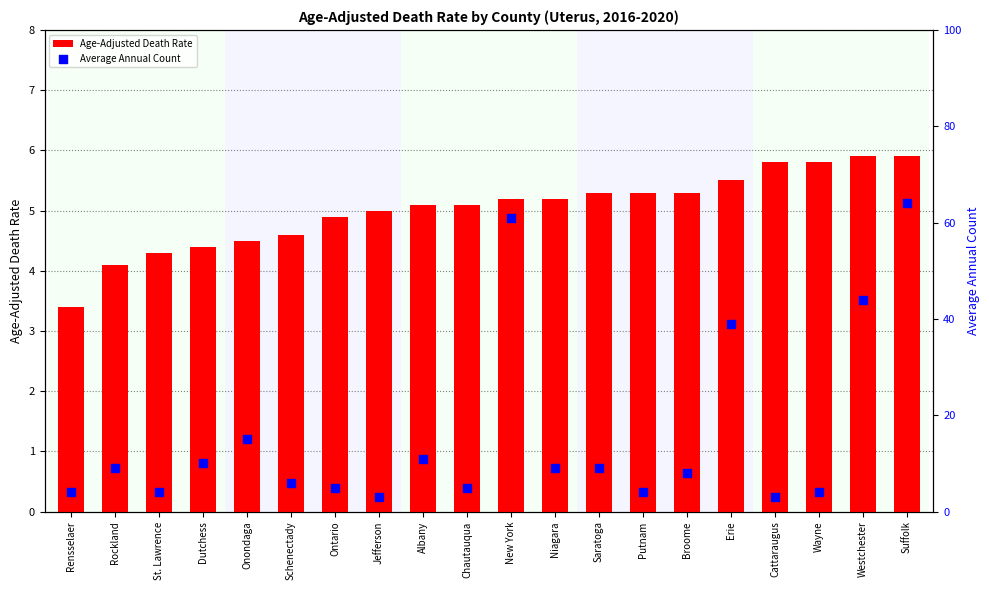

Is the value of Age-Adjusted Death Rate at Schenectady greater than the value of Average Annual Count at Suffolk?

No